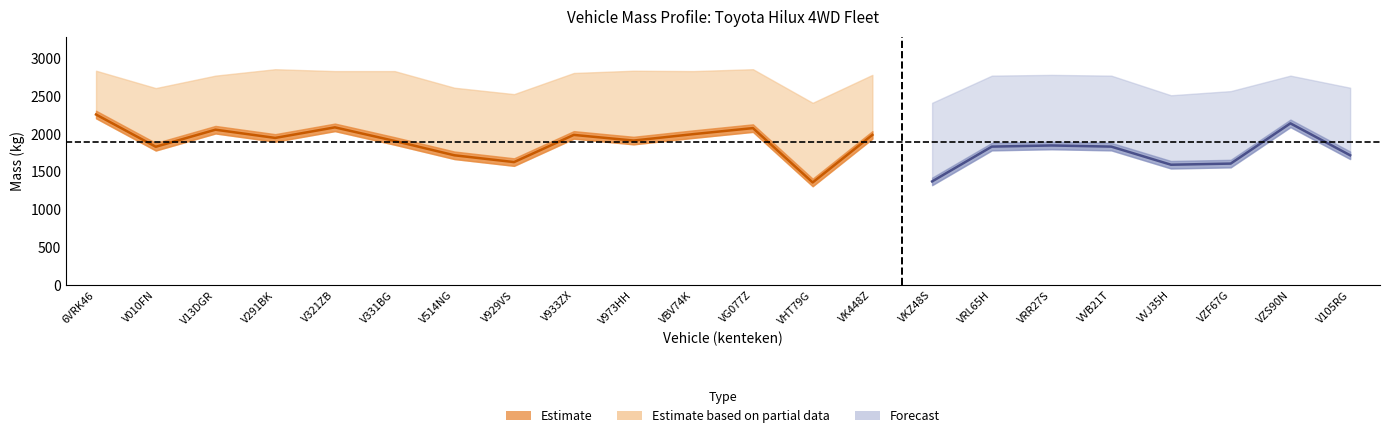

What is the value of the massa_rijklaar point at the 1st from the left?

2310